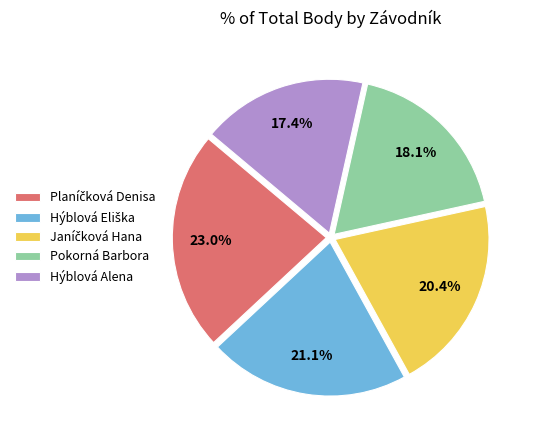

How many segments does this pie chart have?

5